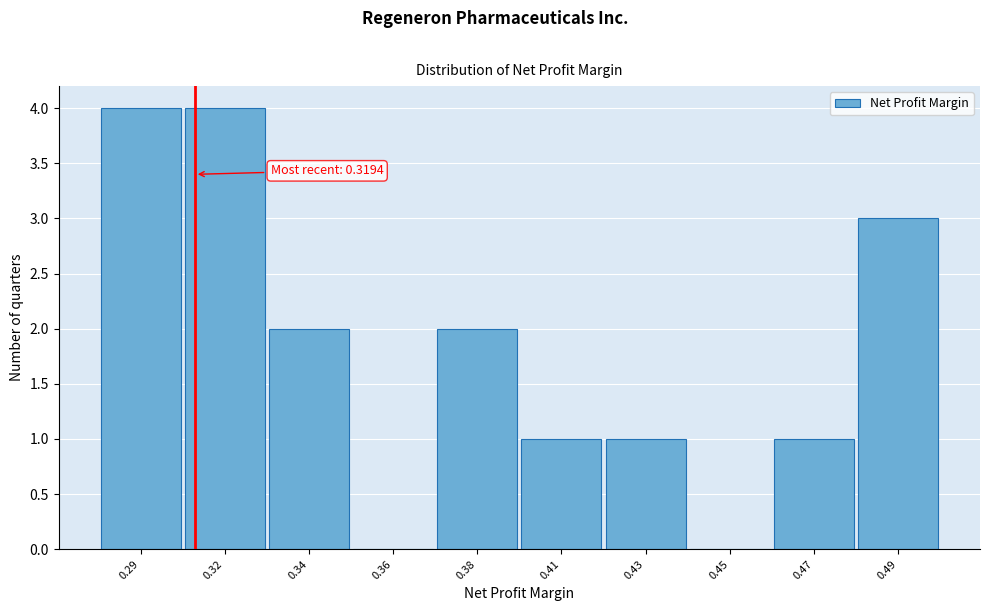

Reading left to right, transcribe all the data shown in this chart.

0.29=4	0.32=4	0.34=2	0.36=0	0.38=2	0.41=1	0.43=1	0.45=0	0.47=1	0.49=3